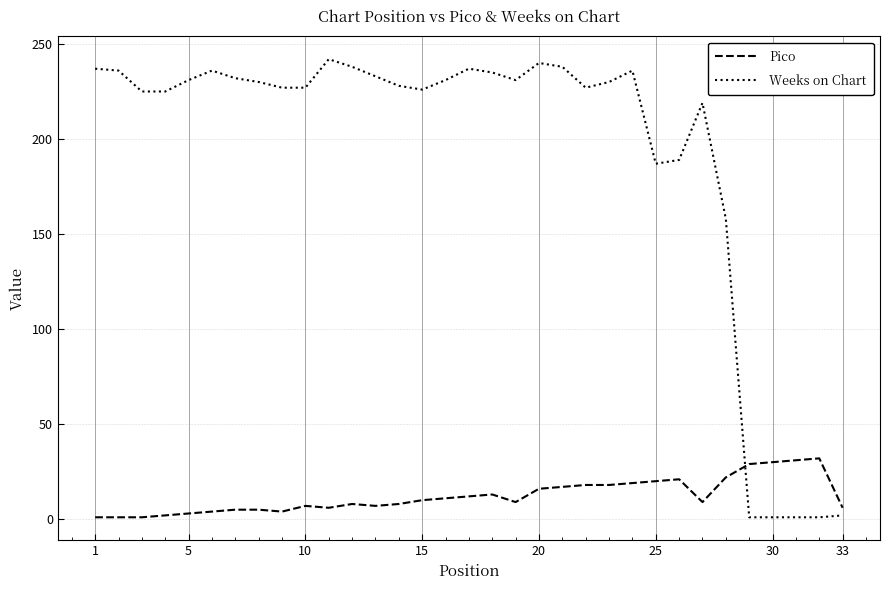

Which series has the largest range (max minus min)?

Weeks on Chart